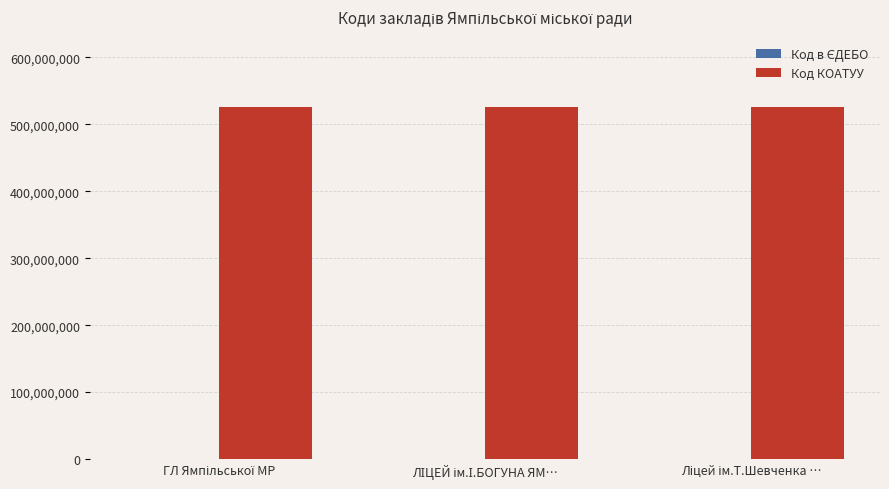

How many groups of bars are there?

3